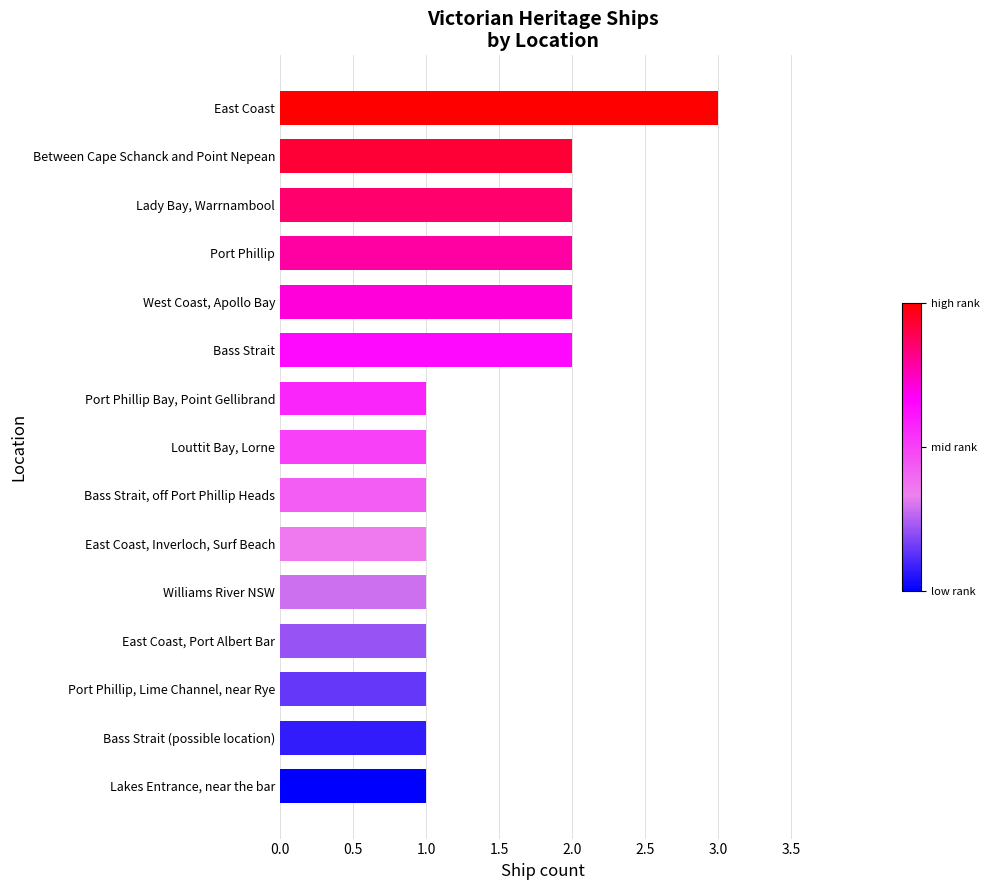

How many data points does each series have?

15